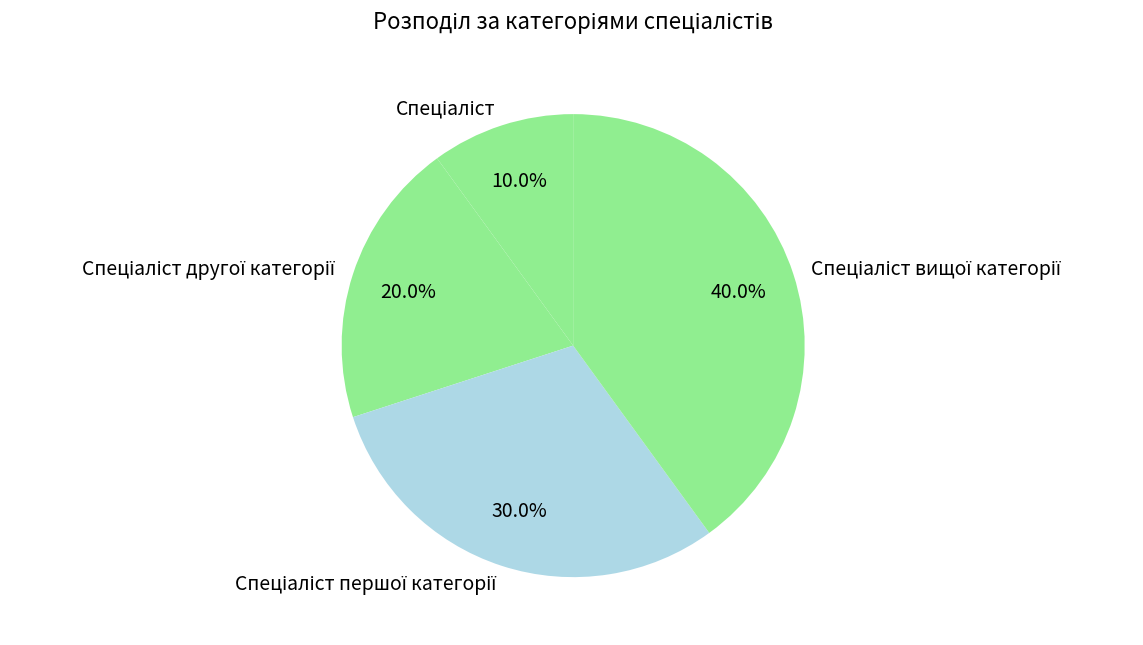

Does any single category account for the majority?

No